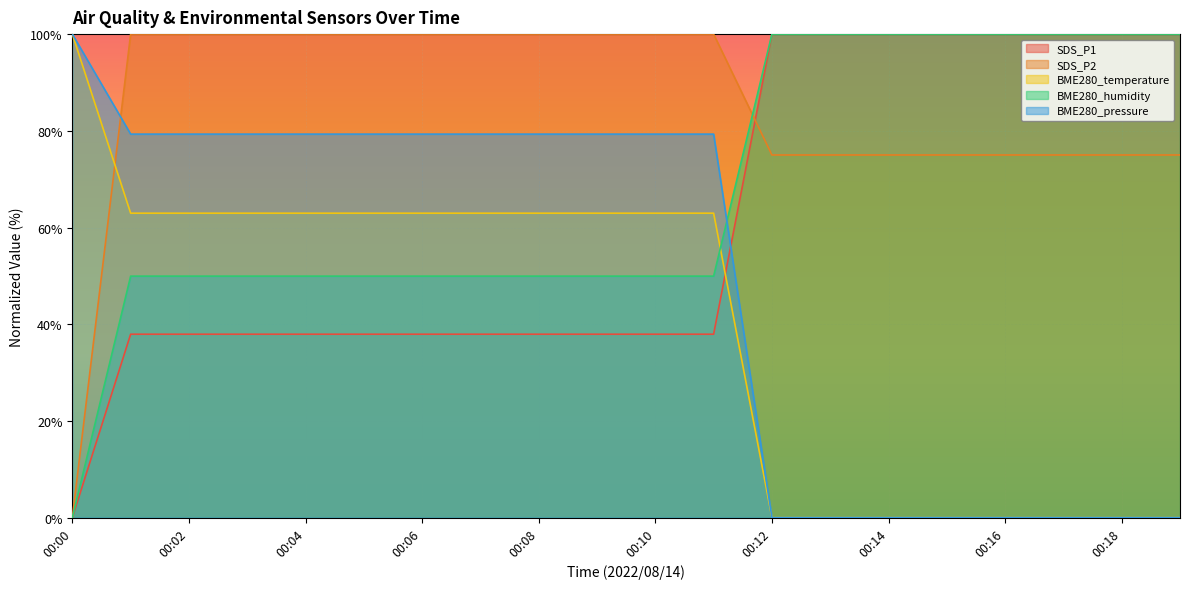

Is it true that BME280_temperature equals 0.0 at 00:19?

True